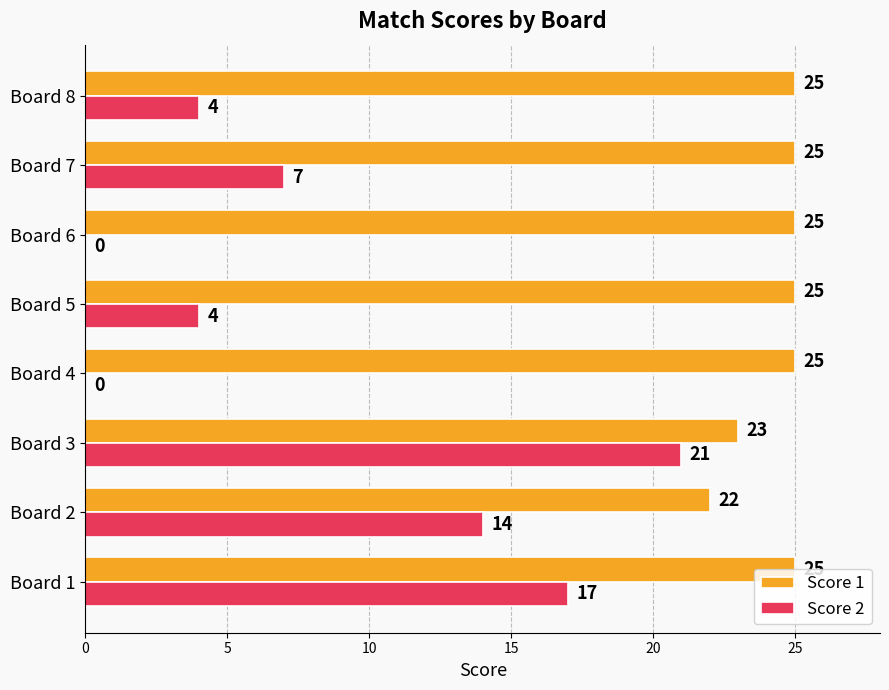

What is the highest value of the Score 1 series?

25